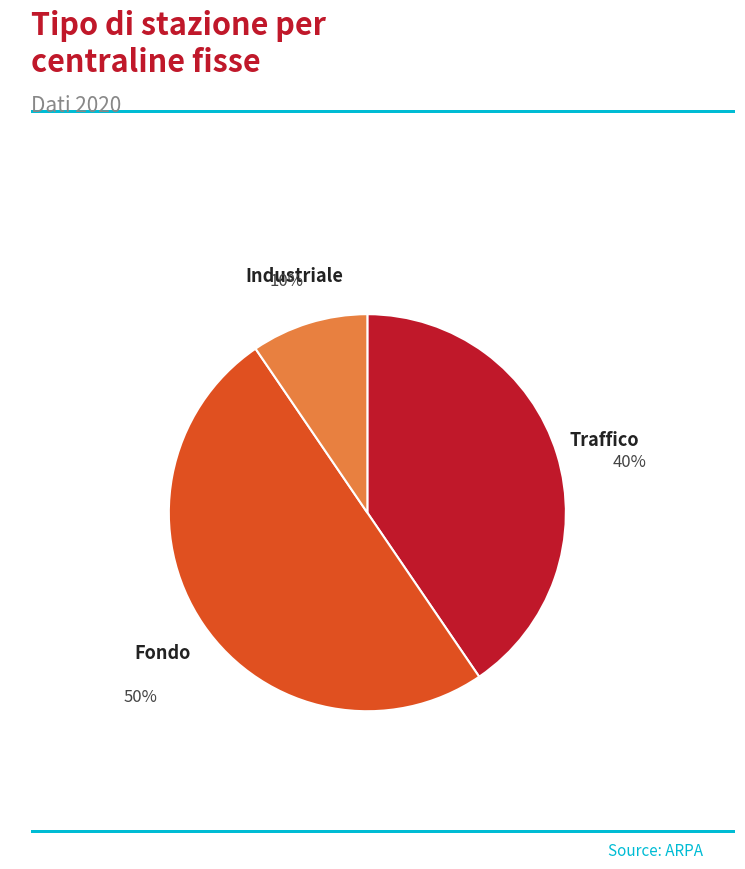

To the nearest percent, what is the difference between the largest and smallest slice percentages?

40%